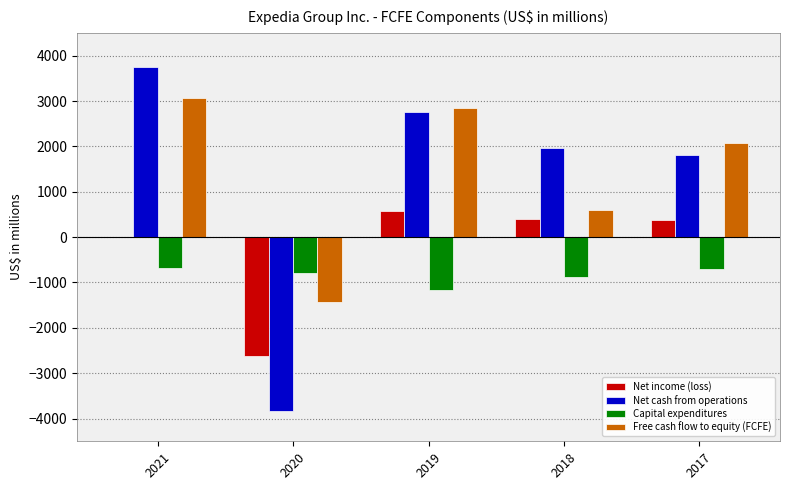

True or false: Free cash flow to equity (FCFE) has a value of 3075 at 2021.

True